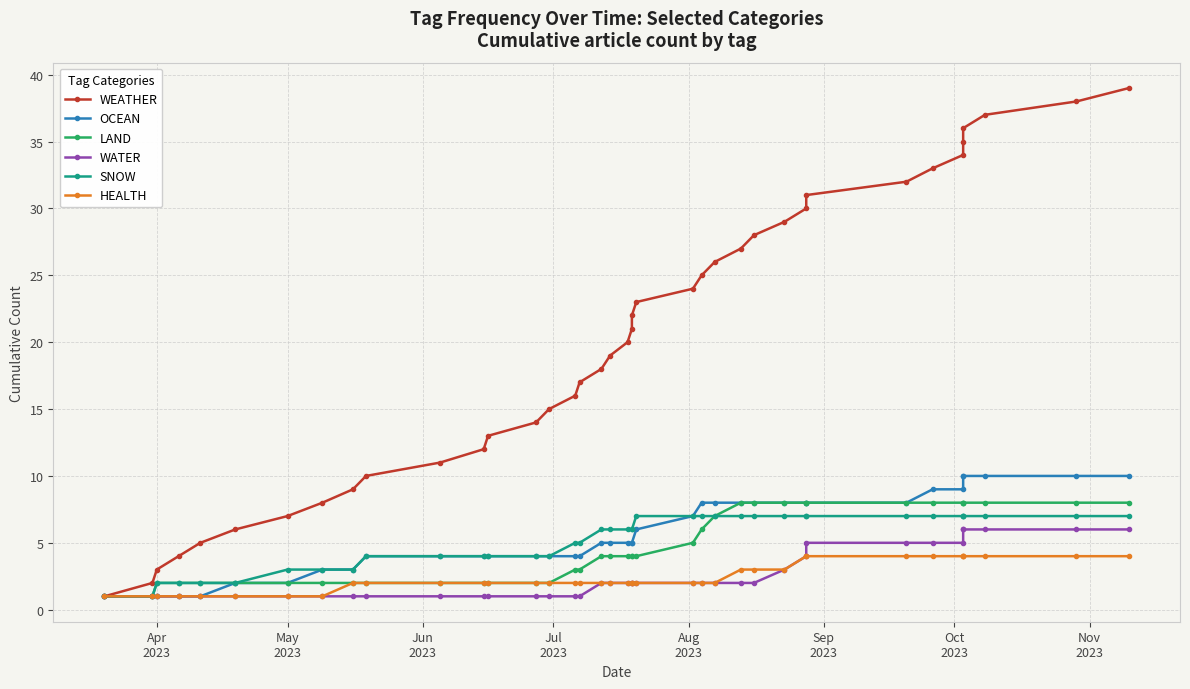

True or false: HEALTH and LAND intersect in this chart.

False